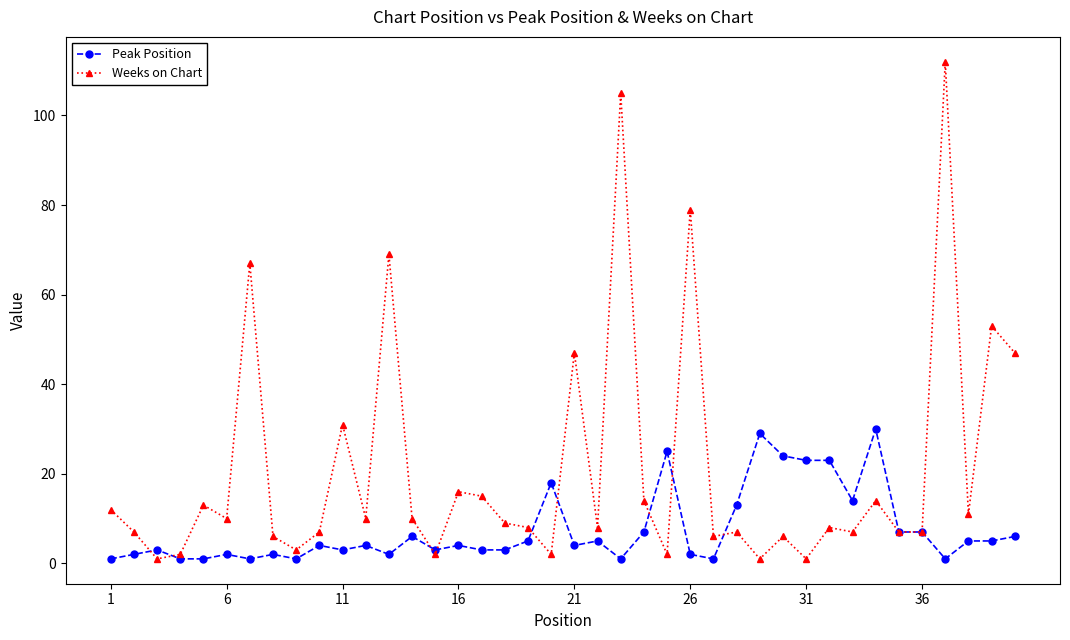

What is the difference between the second highest and minimum values in the Weeks on Chart series?

104